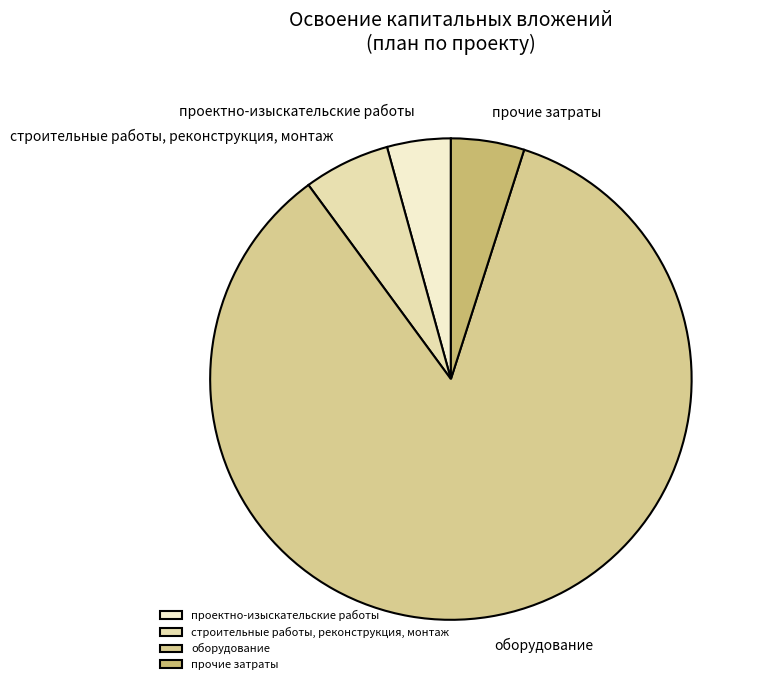

Which slice is the smallest?

проектно-изыскательские работы